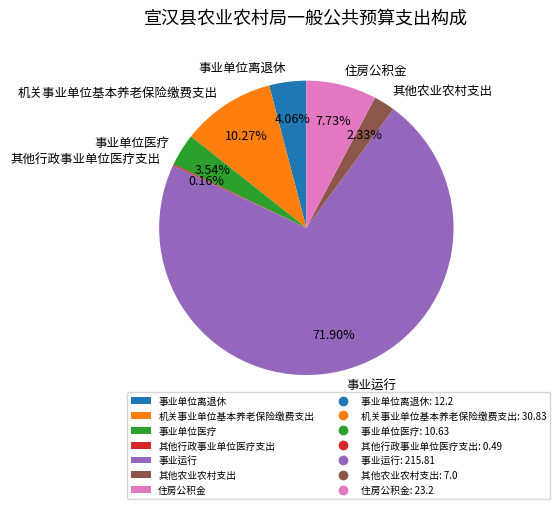

What is the largest slice in the pie chart?

事业运行